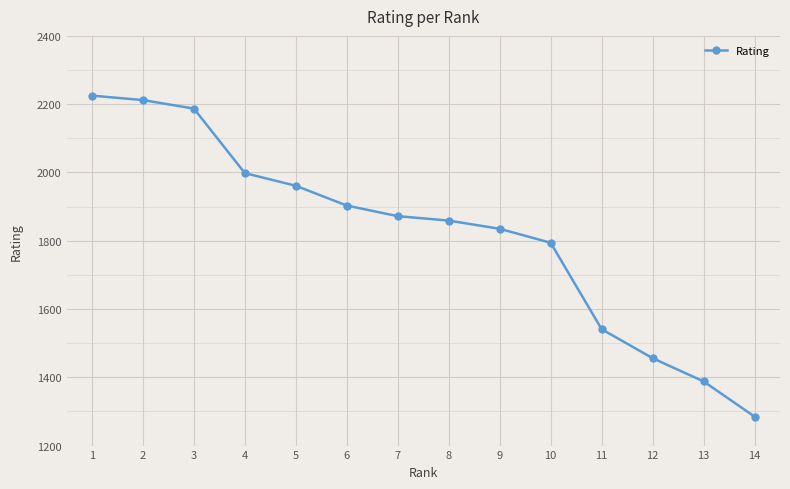

At which label is the value closest to 1755?

10